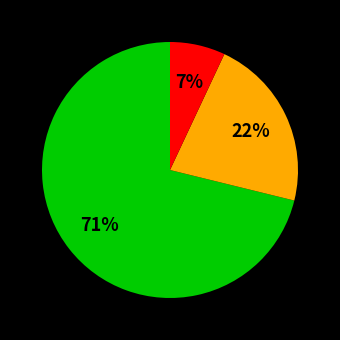

To the nearest percent, what is the difference between the largest and smallest slice percentages?

64%